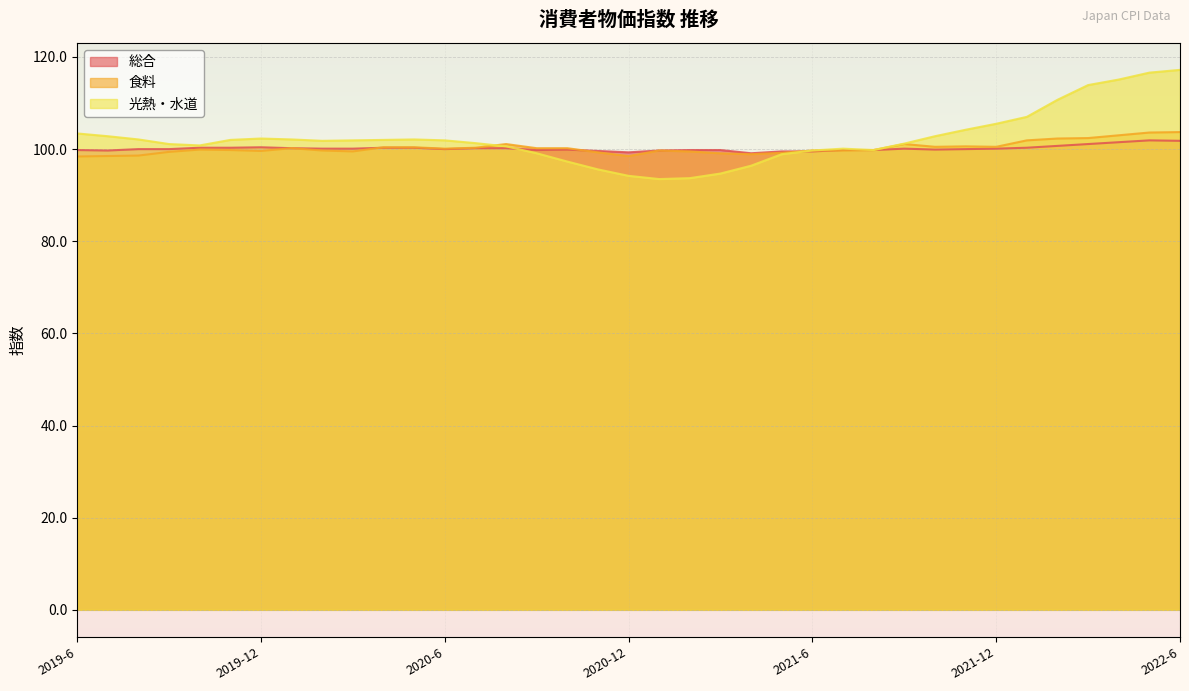

True or false: 総合 has more than 2 points higher than both neighbors.

True